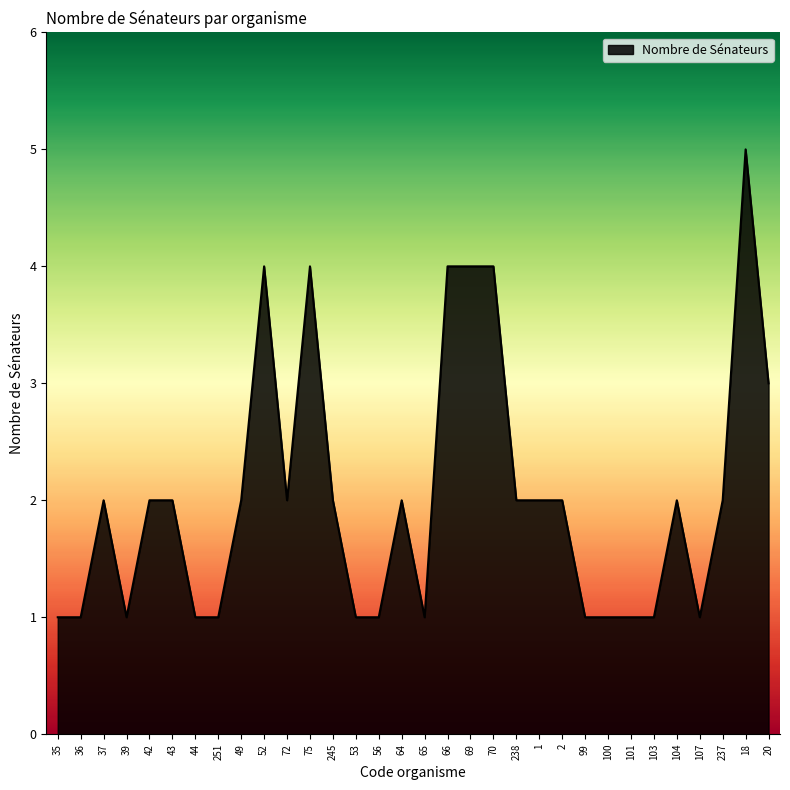

How many lines are shown in the chart?

1